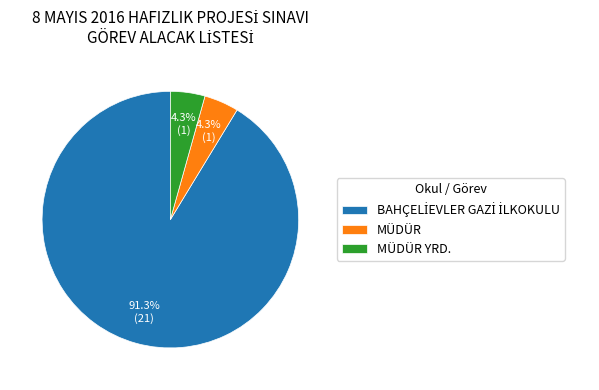

How much of the chart is everything except MÜDÜR?

95.7%